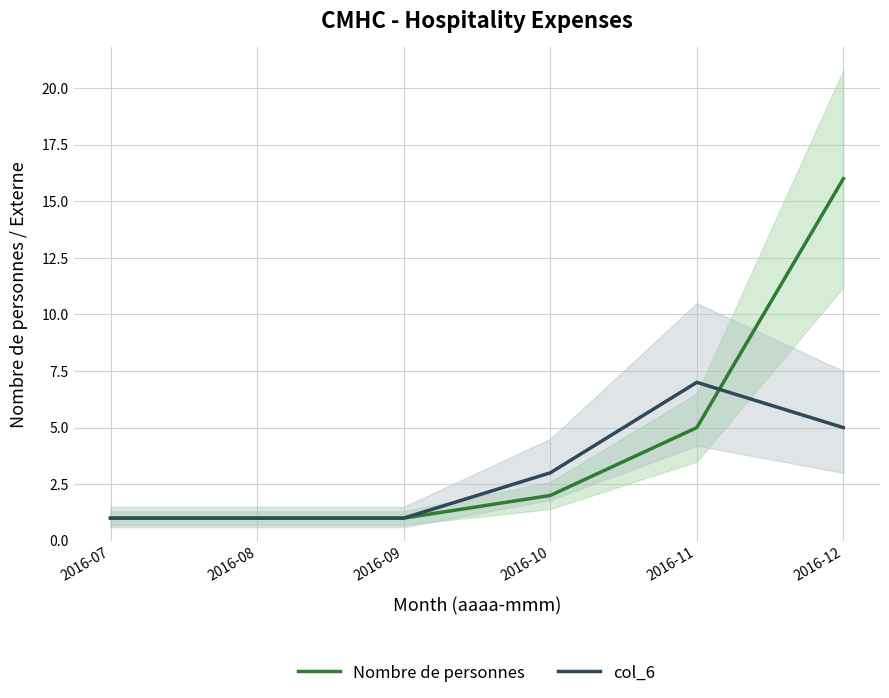

Reading left to right, transcribe all the data shown in this chart.

Nombre de personnes: 2016-07=1	2016-08=1	2016-09=1	2016-10=2	2016-11=5	2016-12=16
col_6: 2016-07=1	2016-08=1	2016-09=1	2016-10=3	2016-11=7	2016-12=5